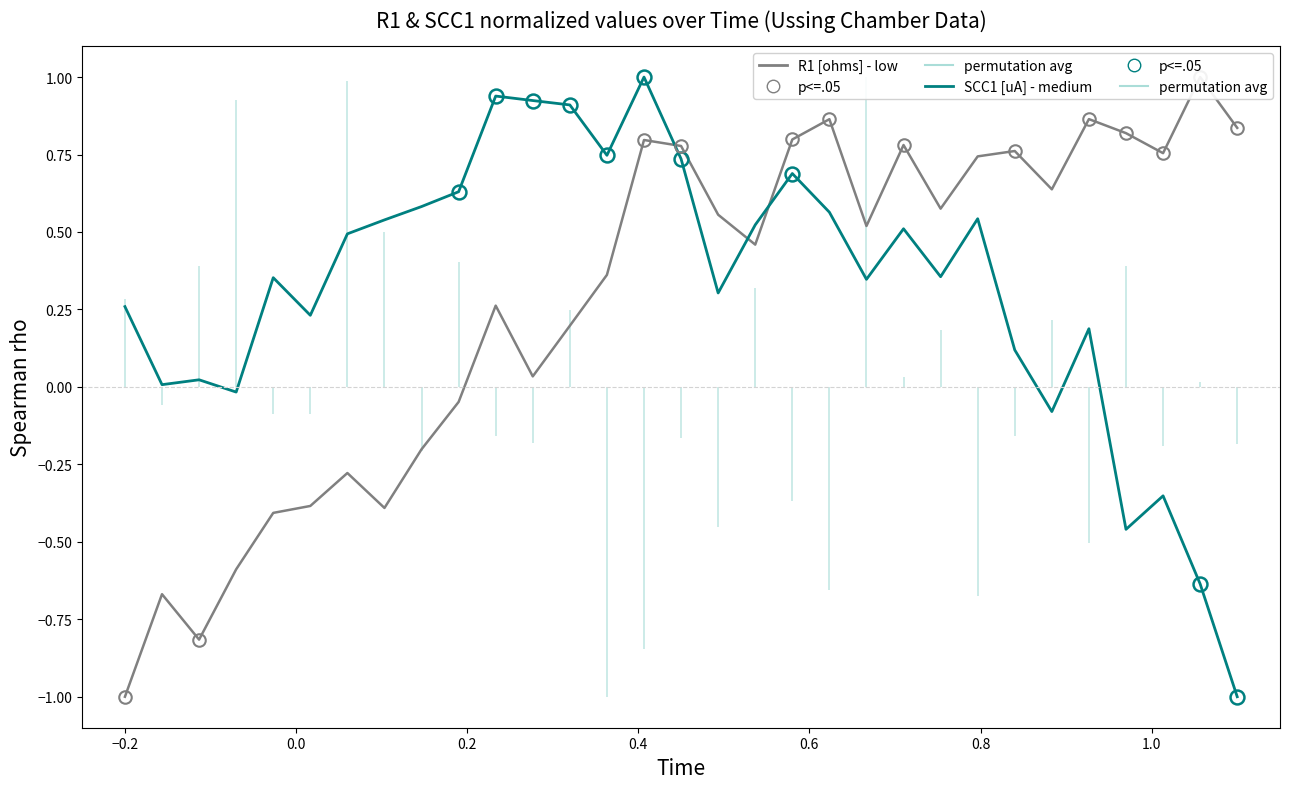

Reading right to left, extract all data points from this chart.

R1 [ohms] (low): 0.8	1.0	0.8	0.8	0.9	0.6	0.8	0.7	0.6	0.8	0.5	0.9	0.8	0.5	0.6	0.8	0.8	0.4	0.2	0.0	0.3	-0.0	-0.2	-0.4	-0.3	-0.4	-0.4	-0.6	-0.8	-0.7	-1.0
SCC1 [uA] (medium): -1.0	-0.6	-0.4	-0.5	0.2	-0.1	0.1	0.5	0.4	0.5	0.3	0.6	0.7	0.5	0.3	0.7	1.0	0.7	0.9	0.9	0.9	0.6	0.6	0.5	0.5	0.2	0.4	-0.0	0.0	0.0	0.3